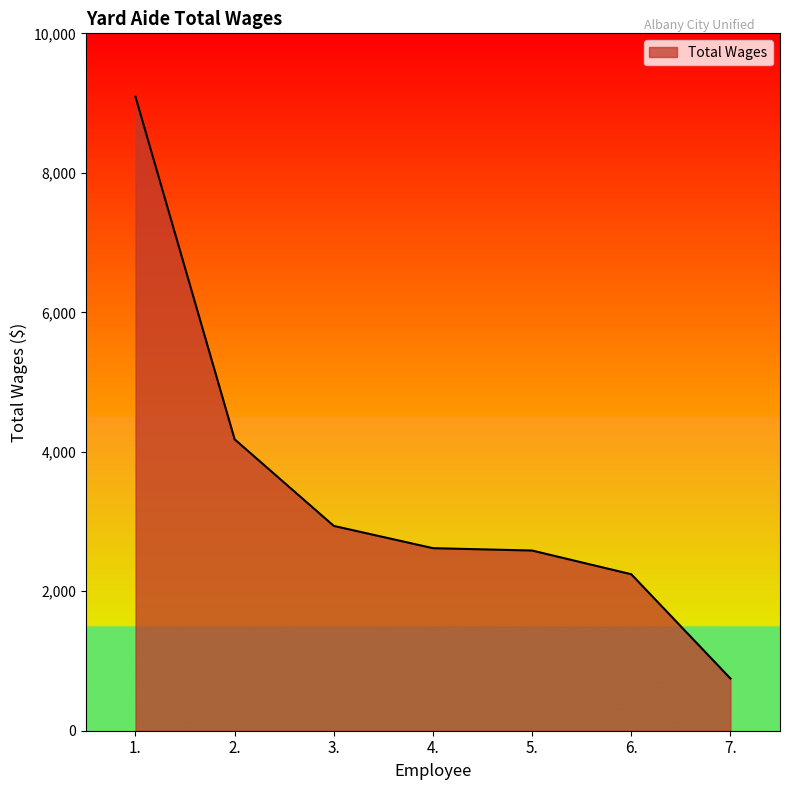

Read the value at 4., to the nearest 10.

2620